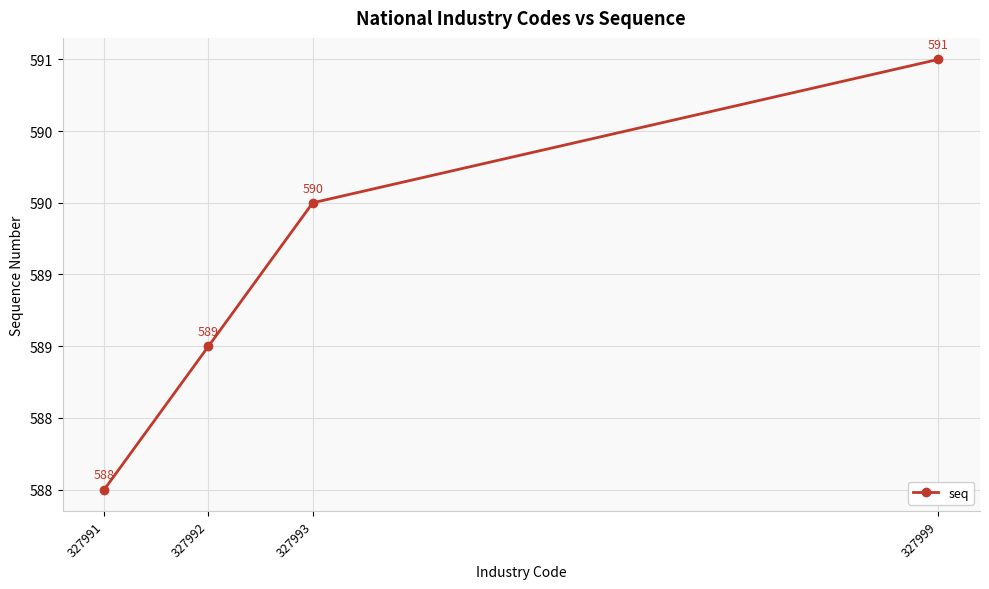

Is it true that the value at 327991 is 794?

False